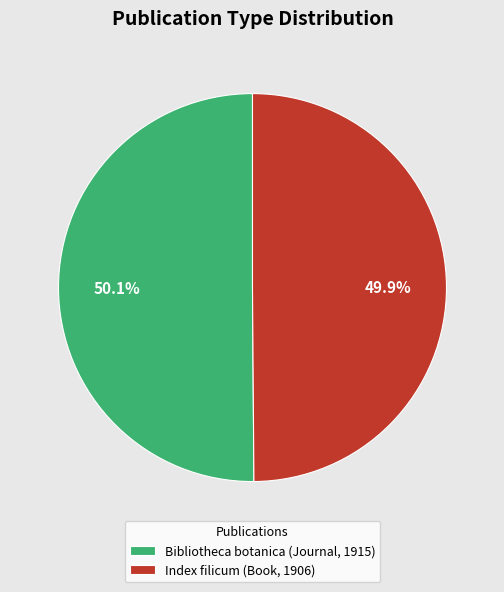

What is the ratio of the value at Index filicum (Book, 1906) to the value at Bibliotheca botanica (Journal, 1915)?

1.0